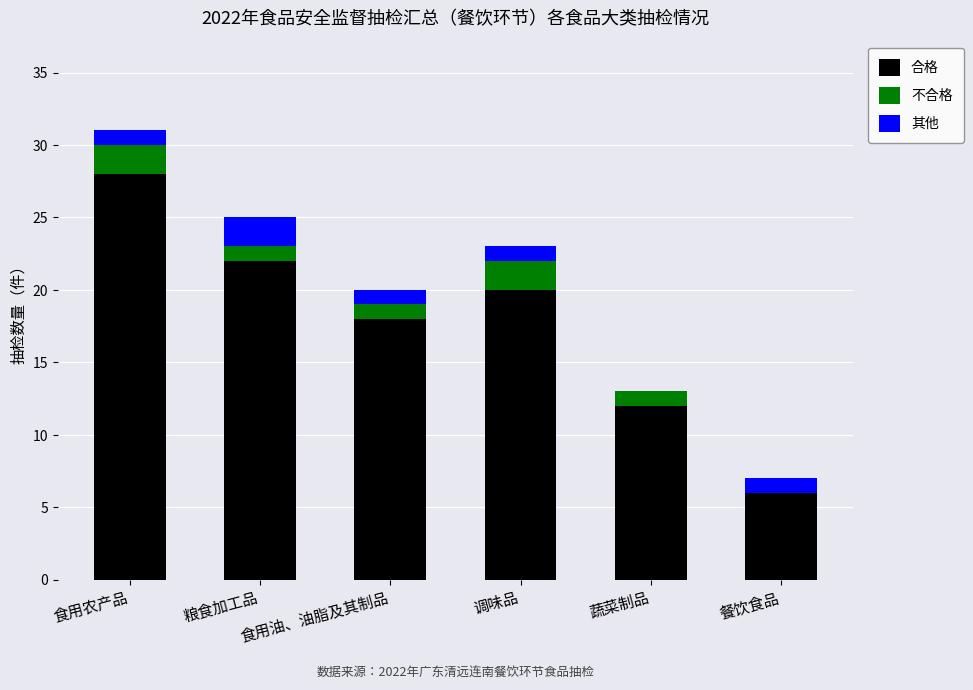

At which category is the sum across all series the highest?

食用农产品